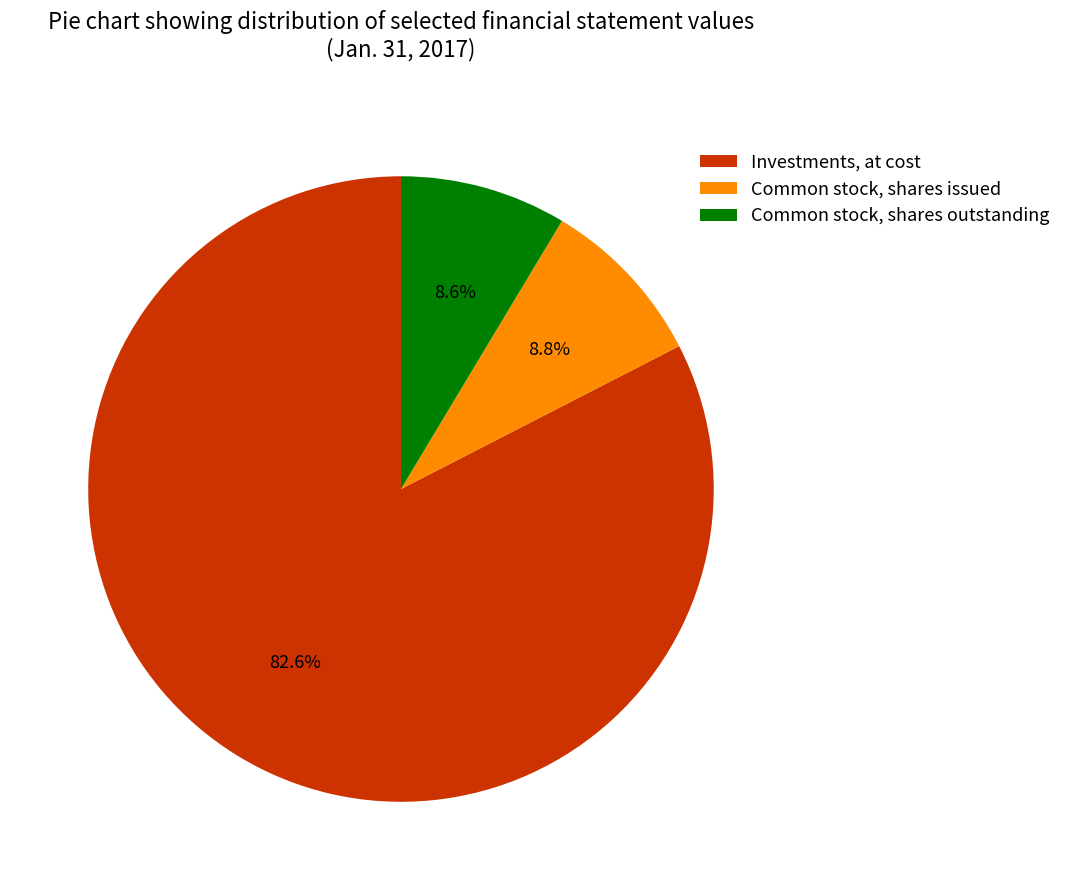

Rank the categories by value from highest to lowest.

Investments, at cost, Common stock, shares issued, Common stock, shares outstanding